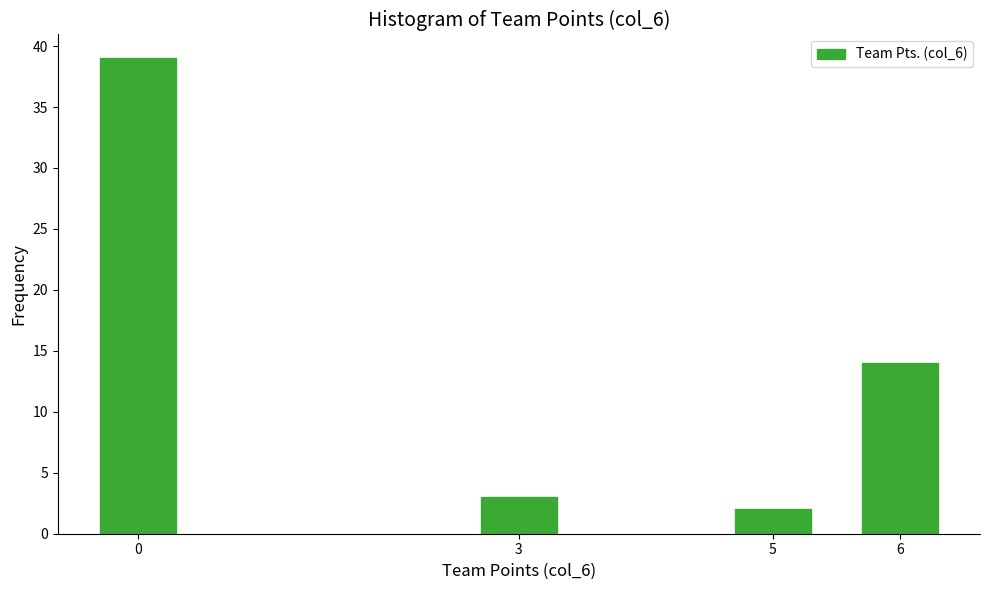

Reading right to left, what are all the values shown in this chart?

6=14	5=2	3=3	0=39